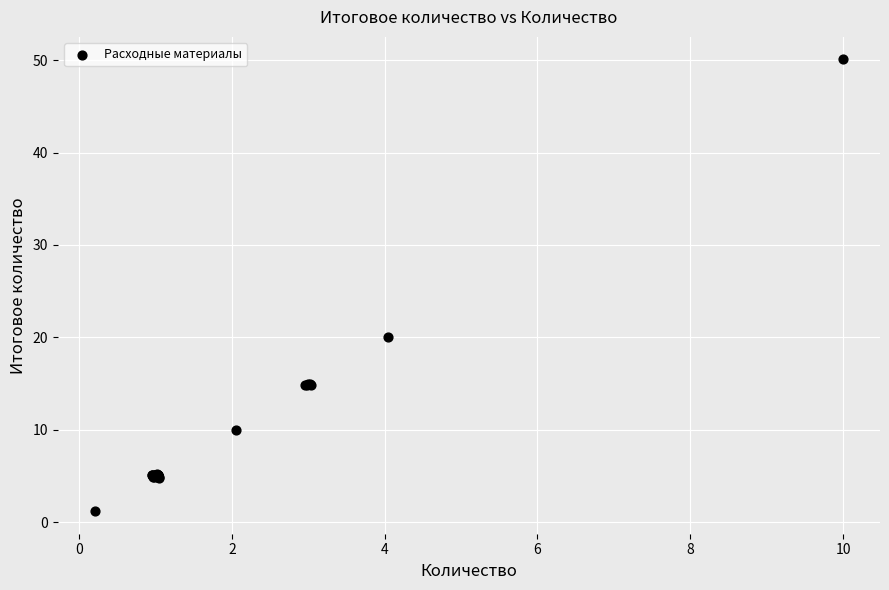

What Y value in the scatter plot is closest to 25?

20.1